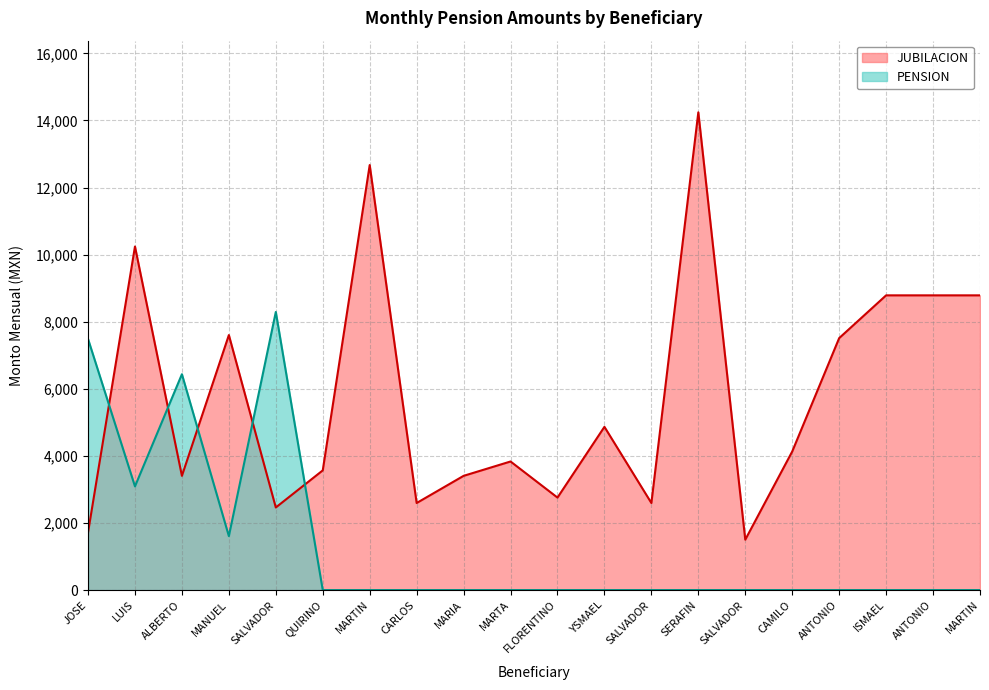

How many data points in PENSION are above 0?

5